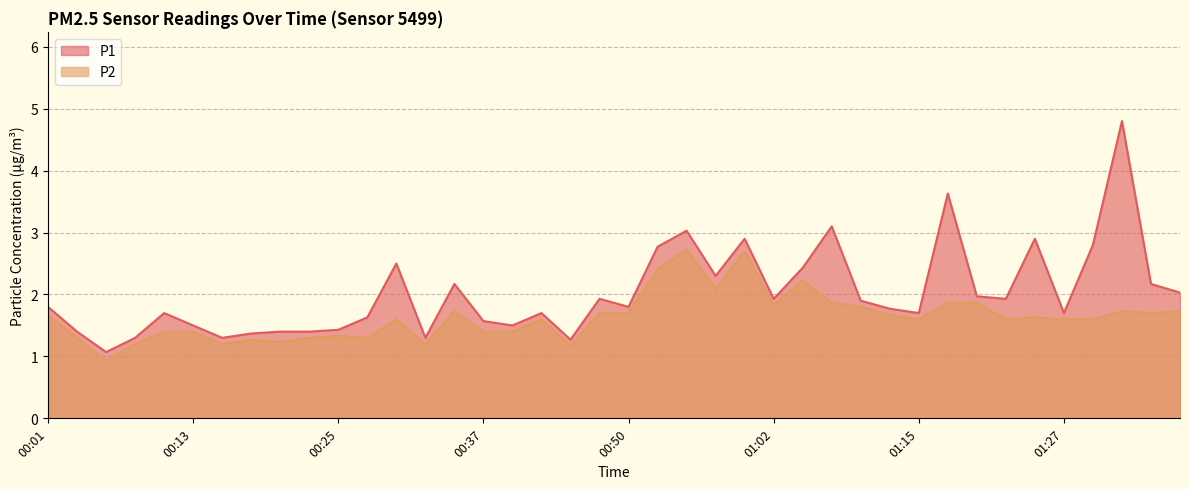

What value does the P2 series have at 00:59?

2.7